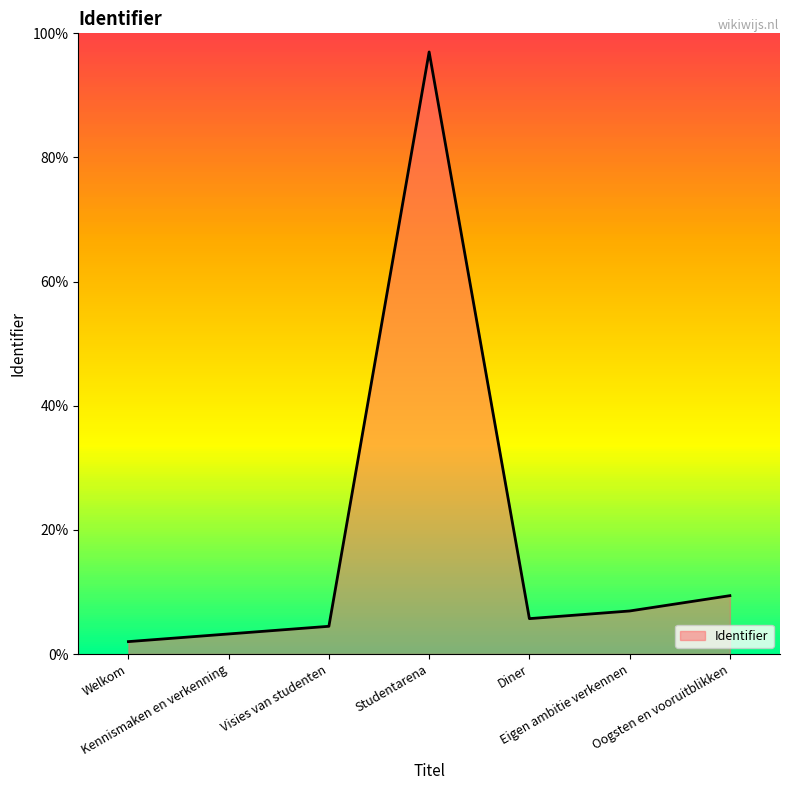

How many lines are shown in the chart?

1